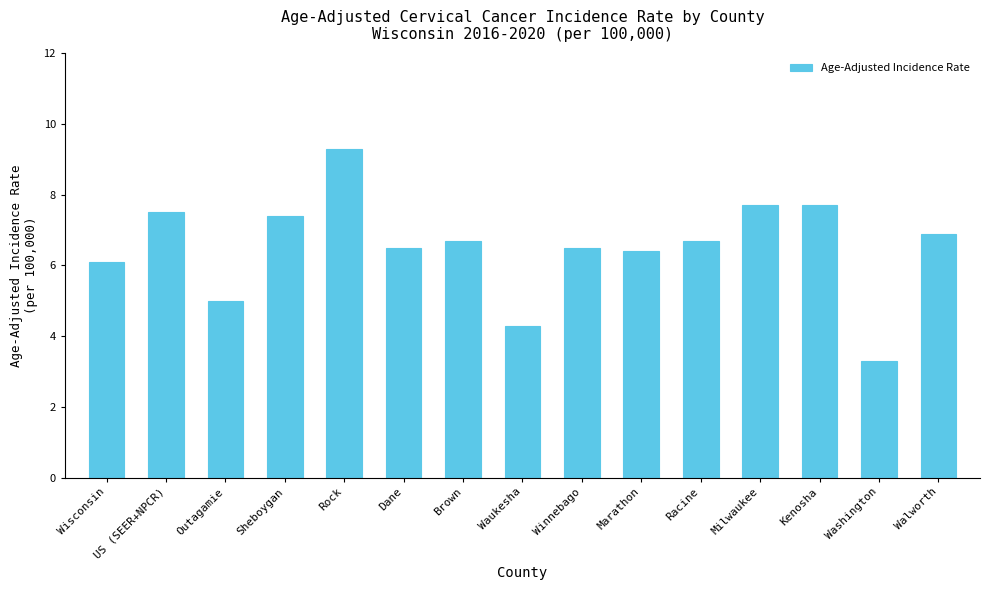

Reading left to right, transcribe all the data shown in this chart.

6.1	7.5	5.0	7.4	9.3	6.5	6.7	4.3	6.5	6.4	6.7	7.7	7.7	3.3	6.9